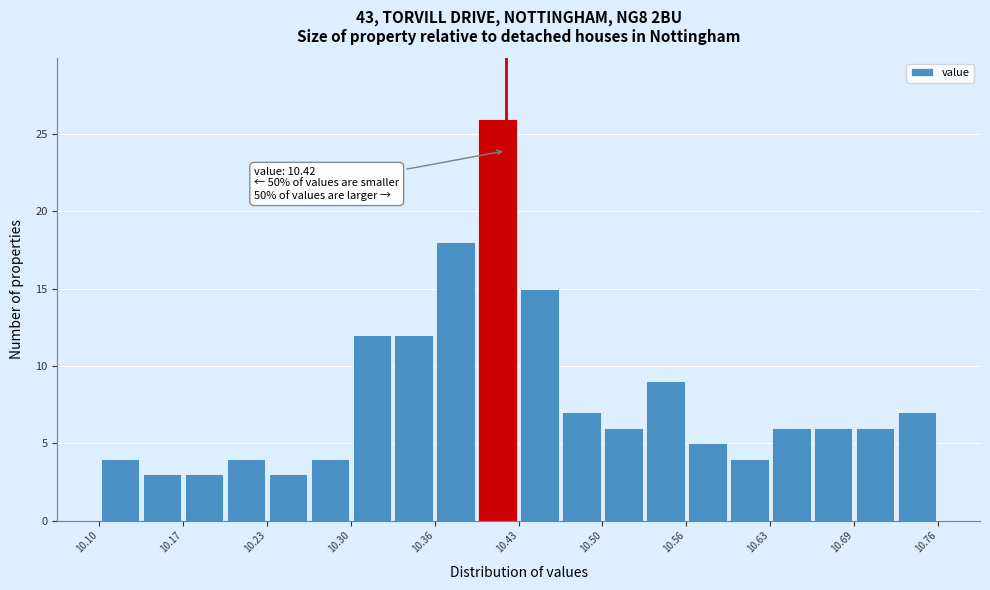

Read against the x-axis, roughly where is the centre of the tallest bar?

10.41